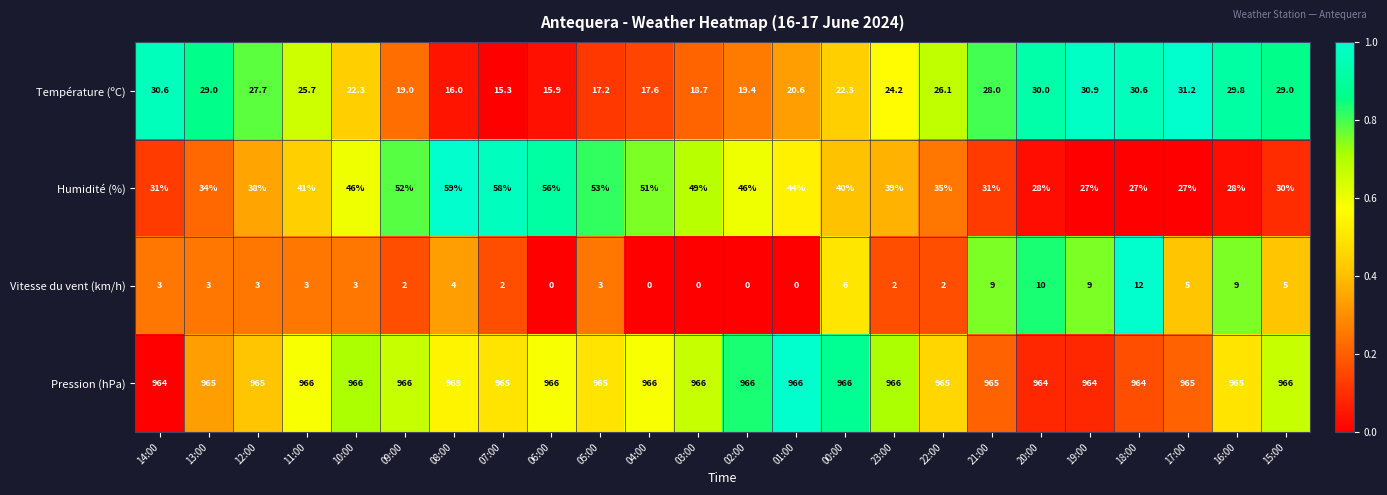

How many data points does each series have?

24